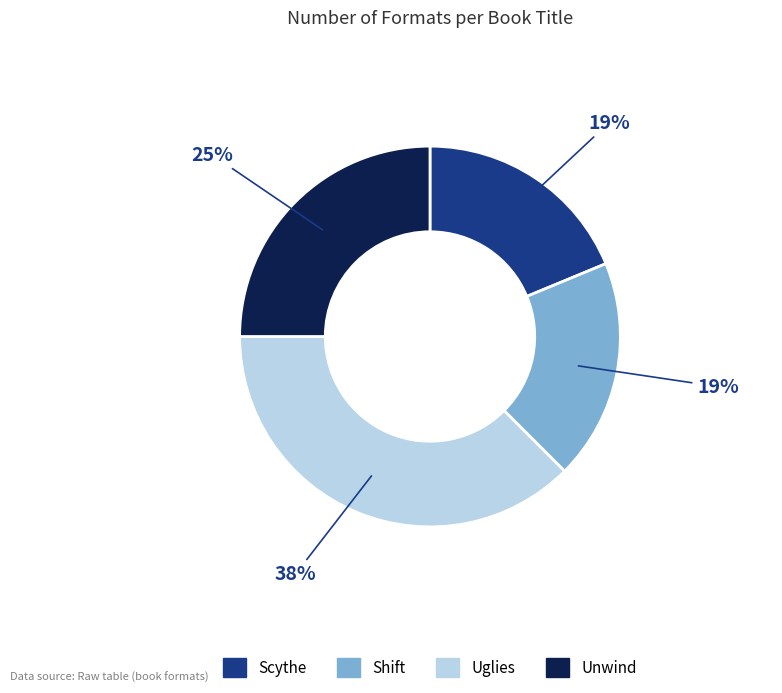

Between Unwind and Uglies, which is larger?

Uglies